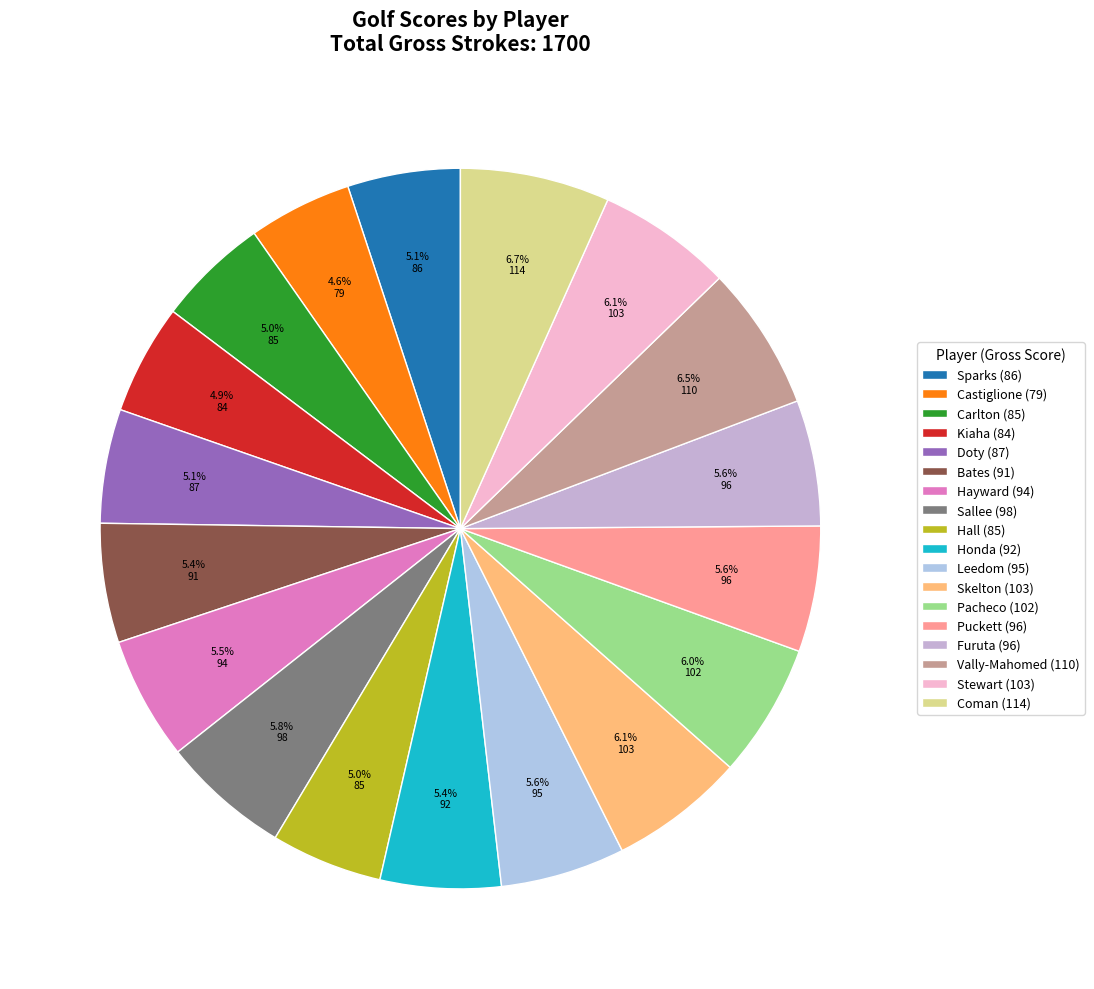

Approximately how many times larger is the value at Leedom compared to Hayward?

1.0